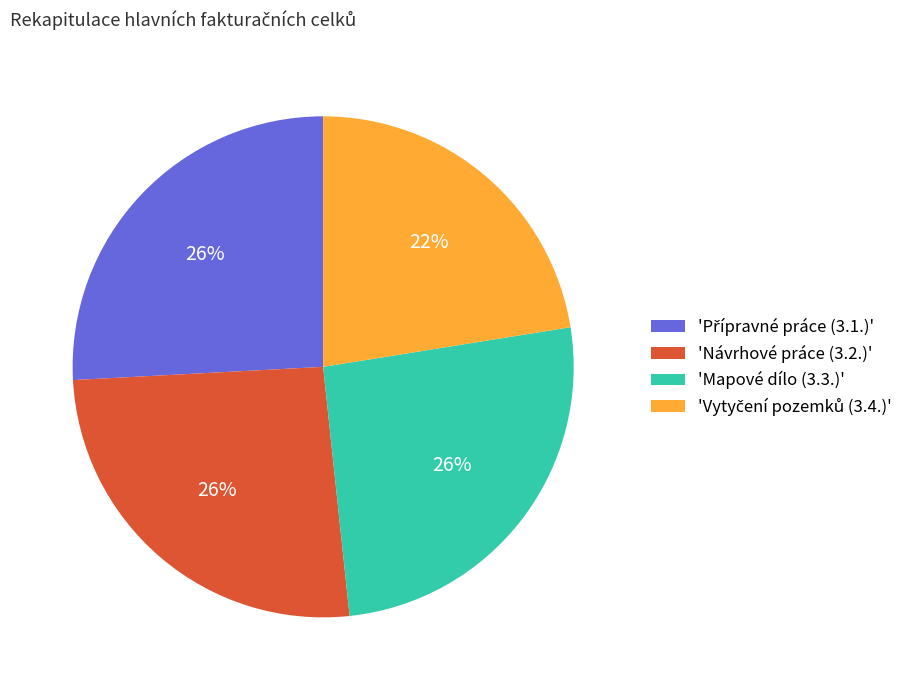

The 'Návrhové práce (3.2.)' slice represents 13% of the pie. True or false?

False